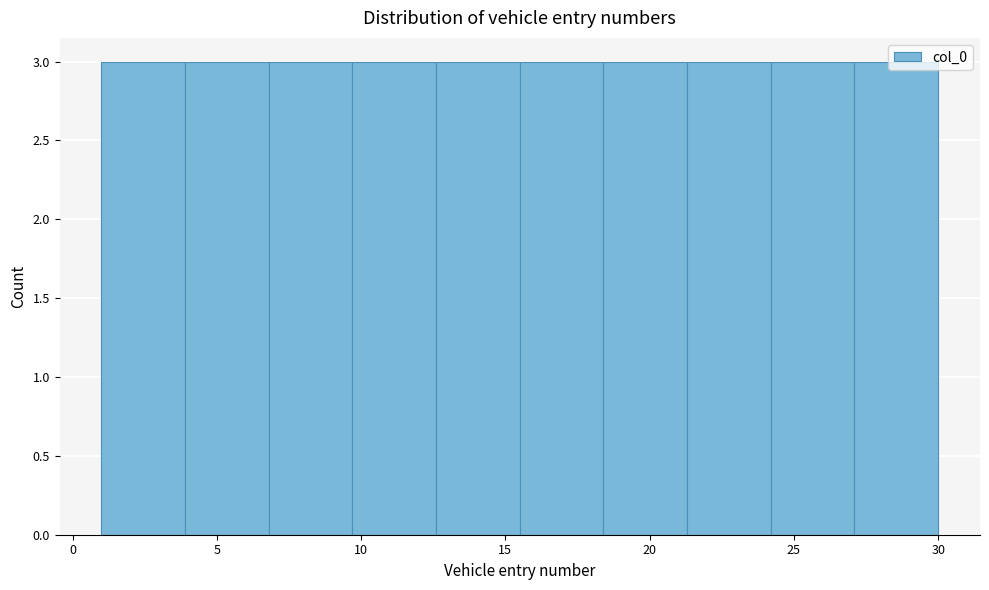

Reading left to right, list every bar in this chart as the range it spans on the x-axis followed by its height. Neither the bar edges nor the heights are printed on the chart, so give them approximately, as read against the axes.

1.0 to 3.9: 3
3.9 to 6.8: 3
6.8 to 9.7: 3
9.7 to 12.6: 3
12.6 to 15.5: 3
15.5 to 18.4: 3
18.4 to 21.3: 3
21.3 to 24.2: 3
24.2 to 27.1: 3
27.1 to 30.0: 3